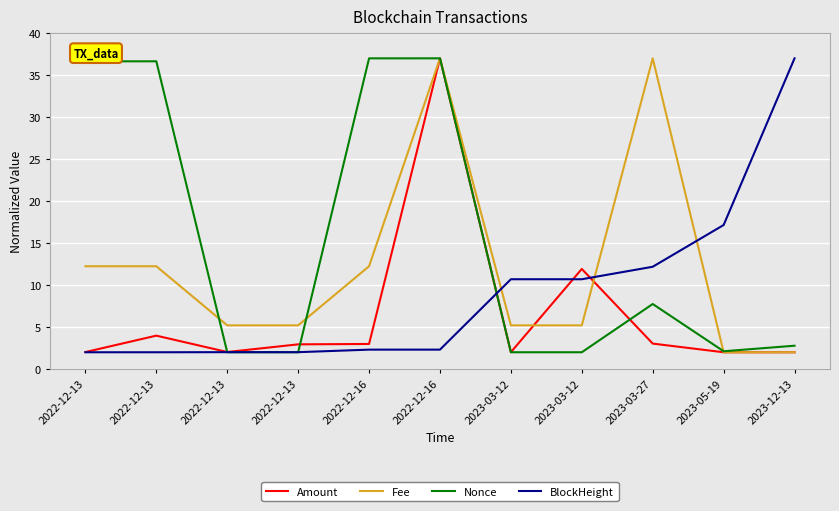

How many times do BlockHeight and Nonce cross each other?

3